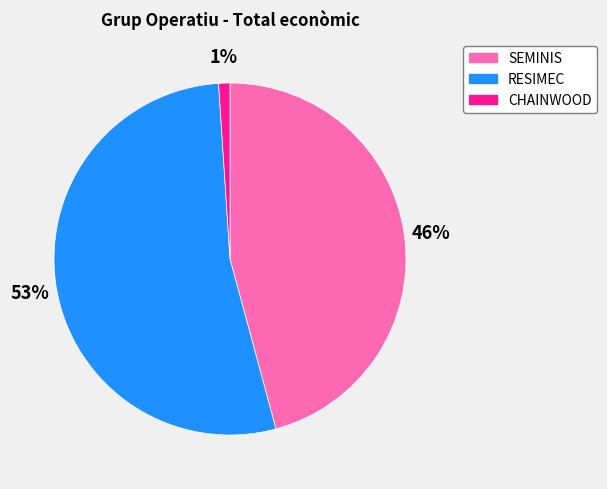

Which has a higher value, SEMINIS or CHAINWOOD?

SEMINIS